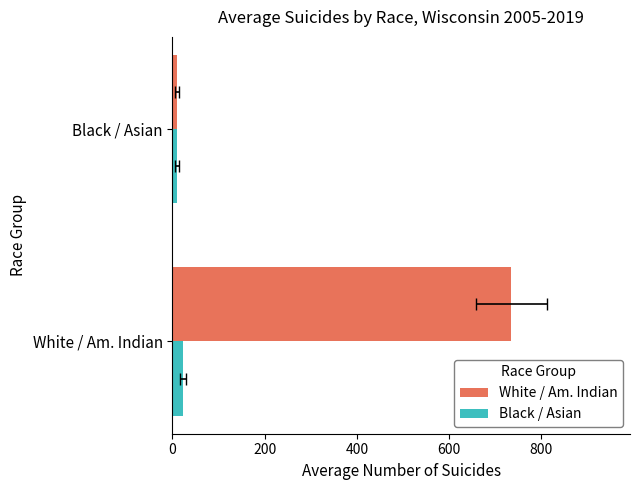

What are all the series names shown in the legend?

White / Am. Indian, Black / Asian